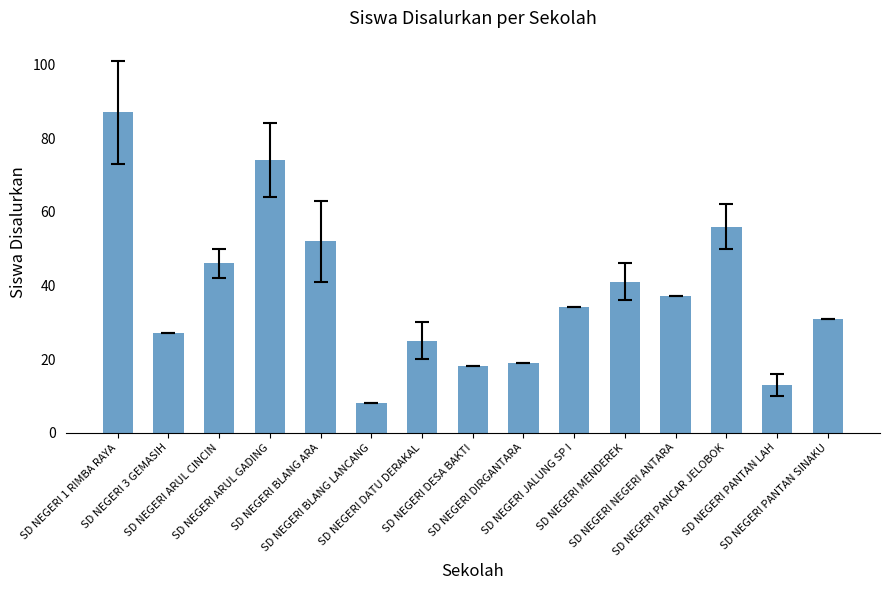

What position from the left is SD NEGERI PANCAR JELOBOK?

13